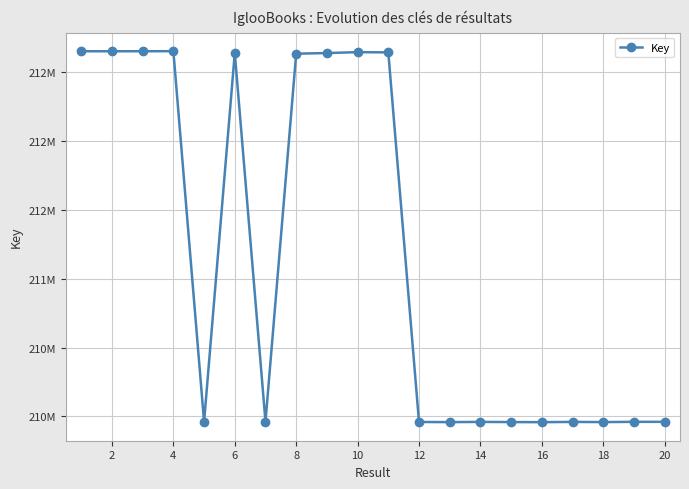

Does the chart have visible grid lines?

Yes